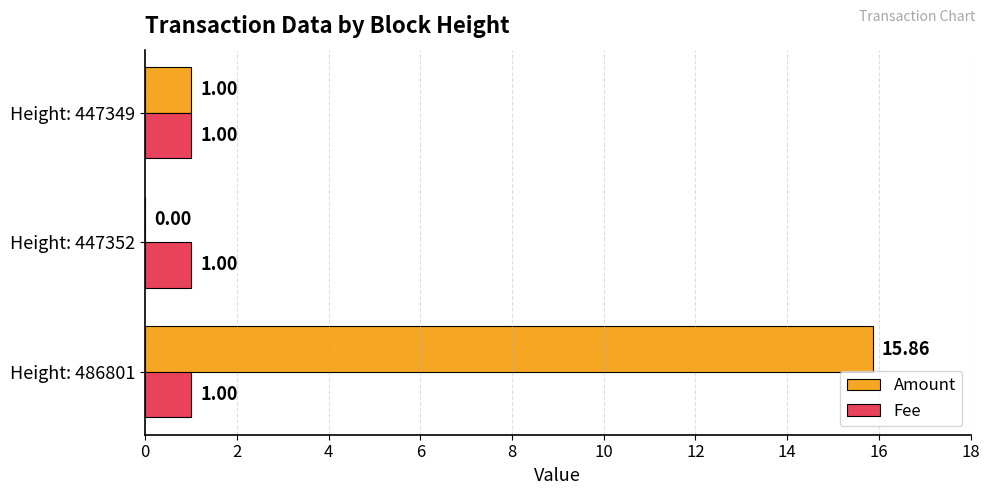

What is the sum of all Amount values?

16.9